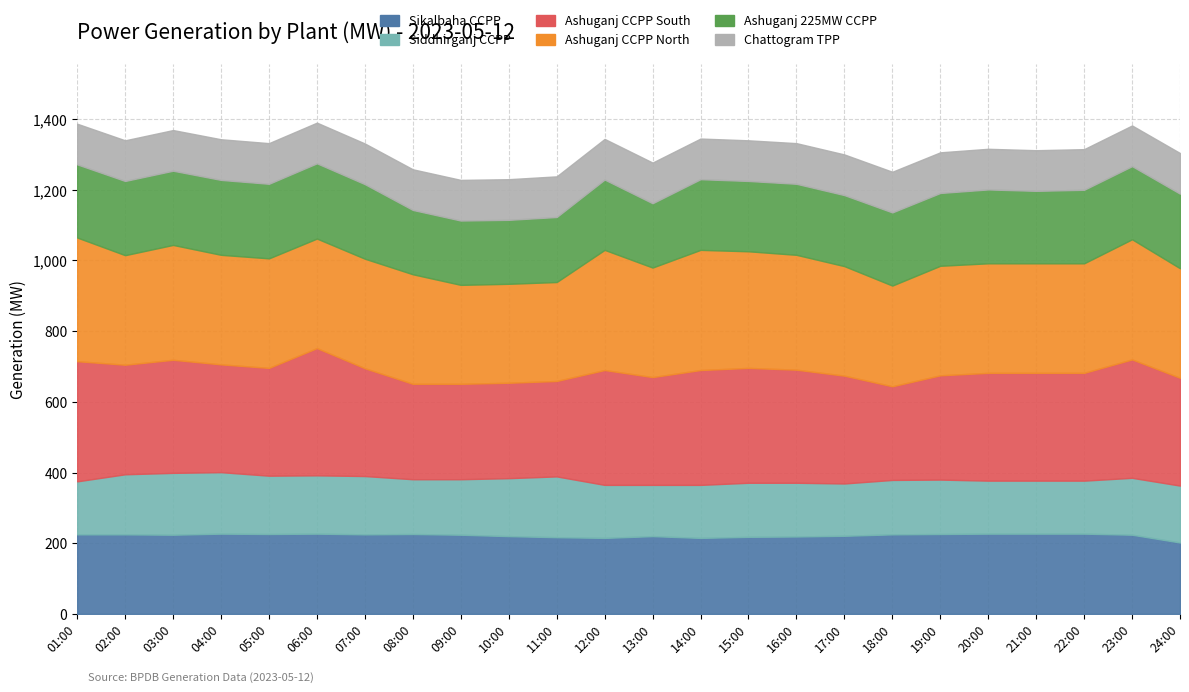

What position from the left is 24:00?

24